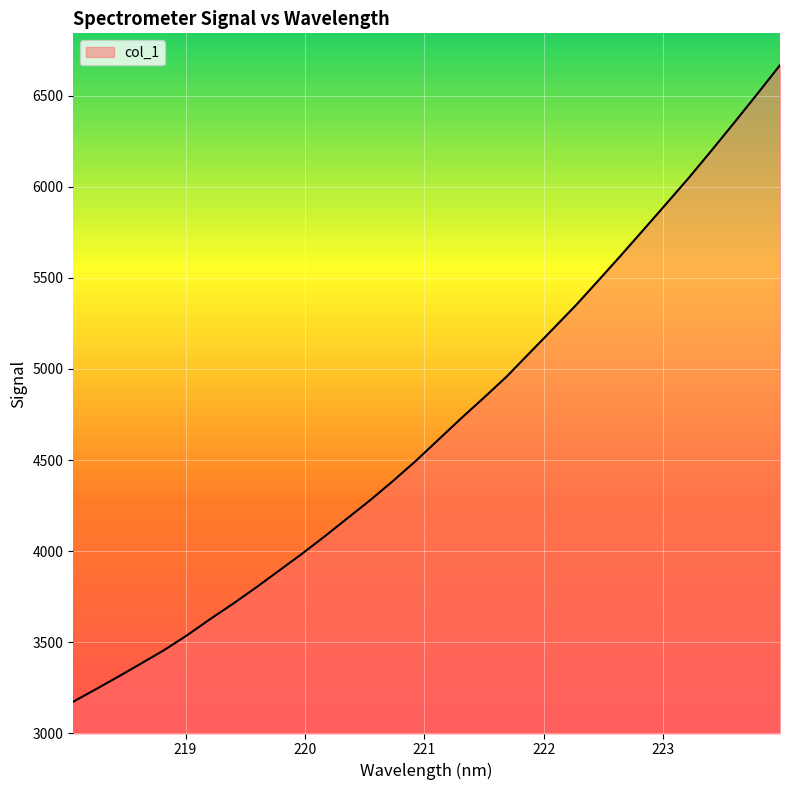

What is the difference between the second highest and second lowest values?

3266.7